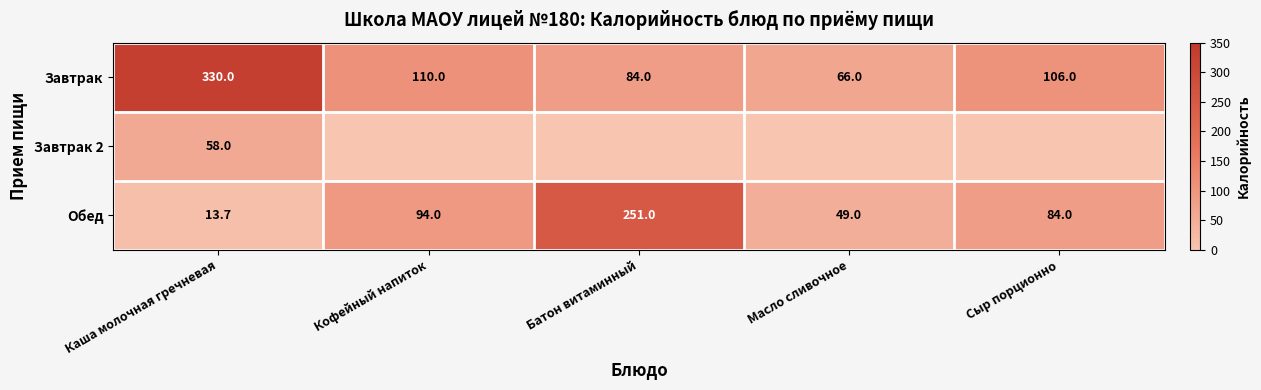

Rank the categories by Завтрак value from lowest to highest.

Масло сливочное, Батон витаминный, Сыр порционно, Кофейный напиток, Каша молочная гречневая